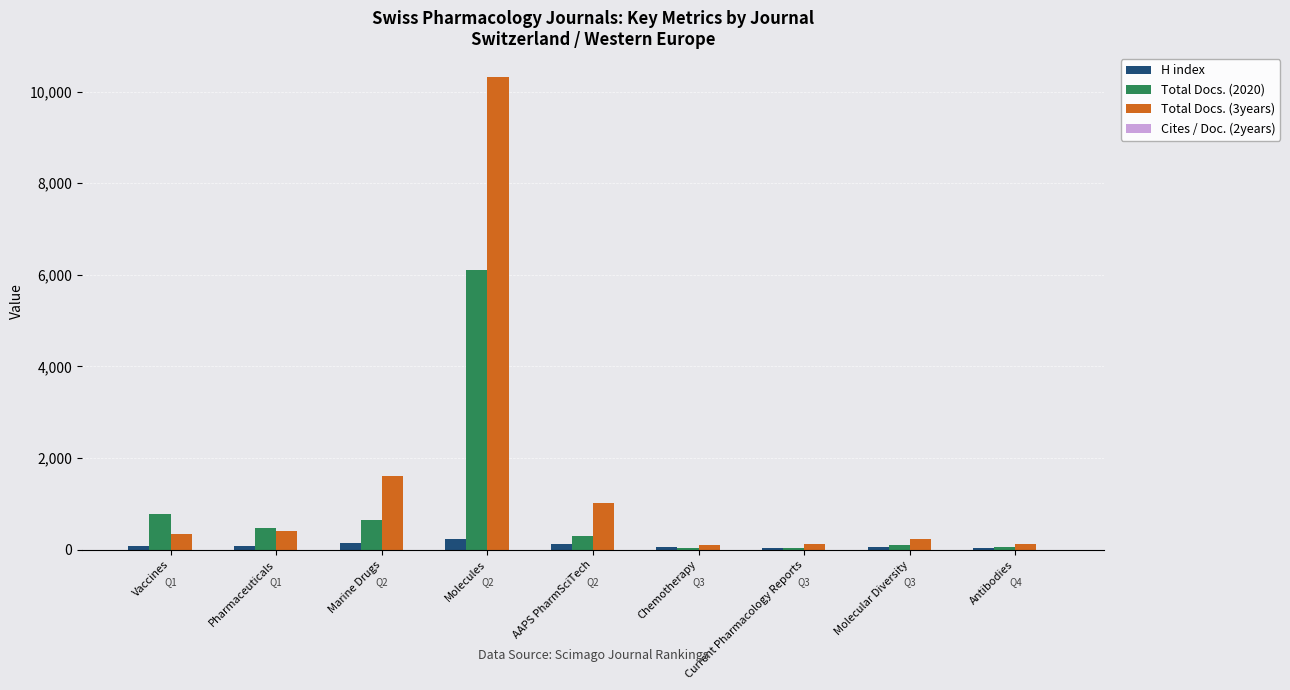

Between Molecules and Current Pharmacology Reports, which series saw the biggest shift?

Total Docs. (3years)